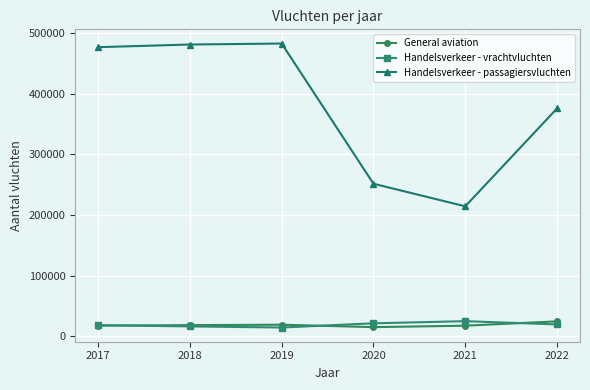

What is the sum of the Handelsverkeer - passagiersvluchten values at 2018 and 2017?

957980